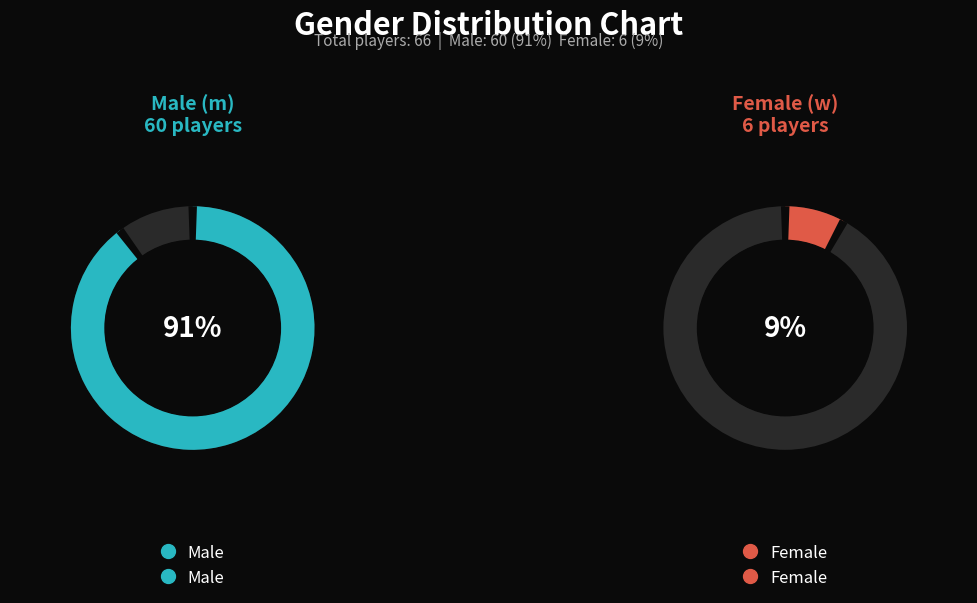

To the nearest percent, what portion does m represent?

91%